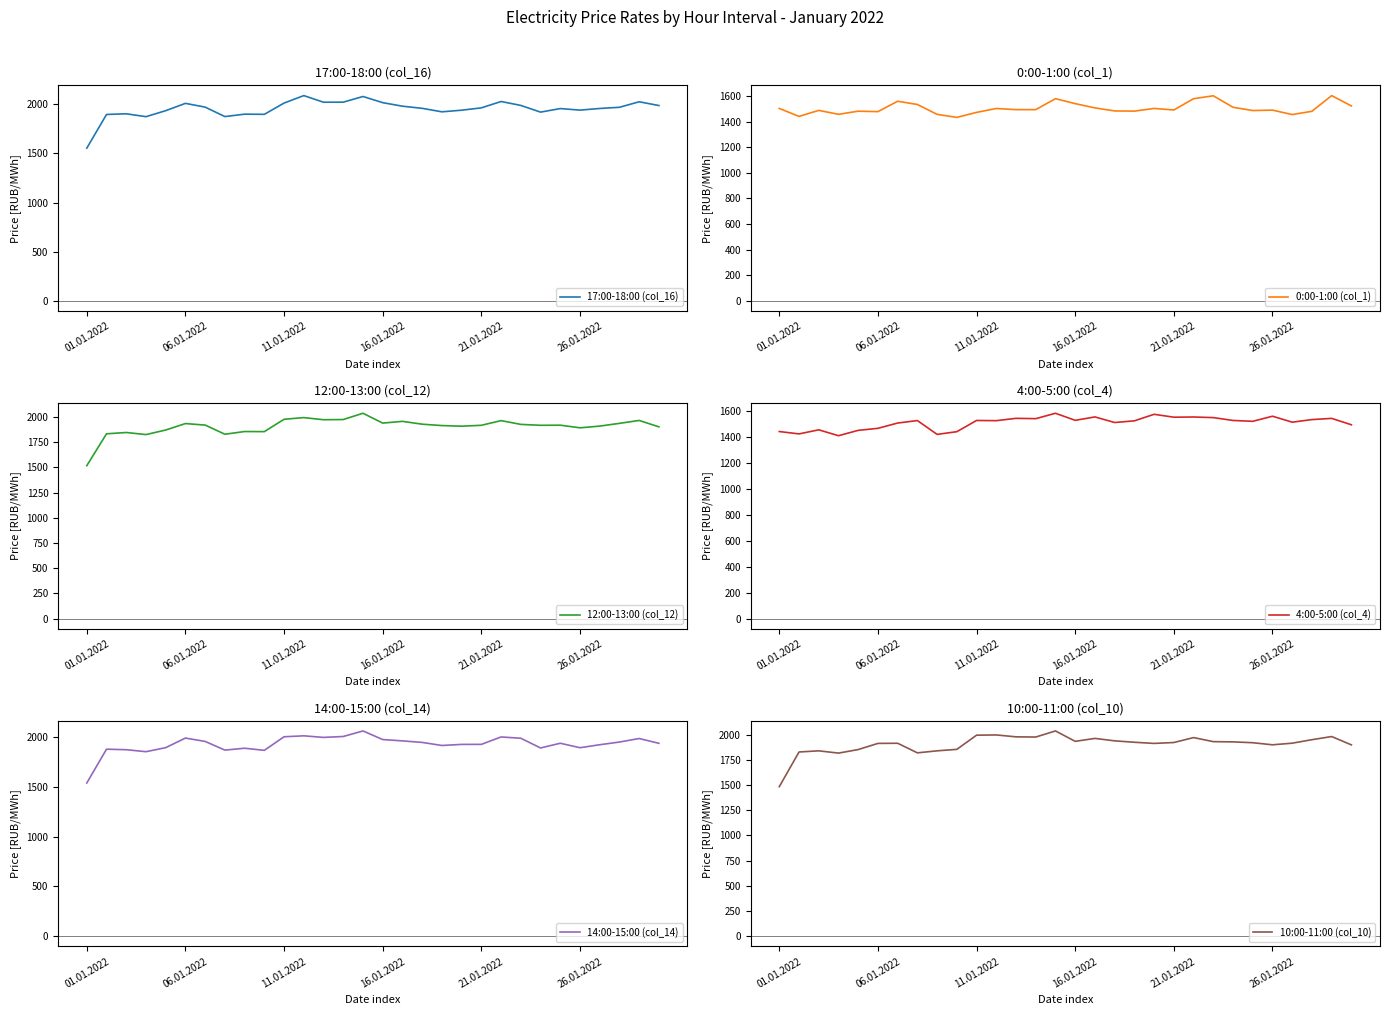

At 29, list the series in order from smallest to largest.

4:00-5:00 (col_4), 0:00-1:00 (col_1), 10:00-11:00 (col_10), 12:00-13:00 (col_12), 14:00-15:00 (col_14), 17:00-18:00 (col_16)